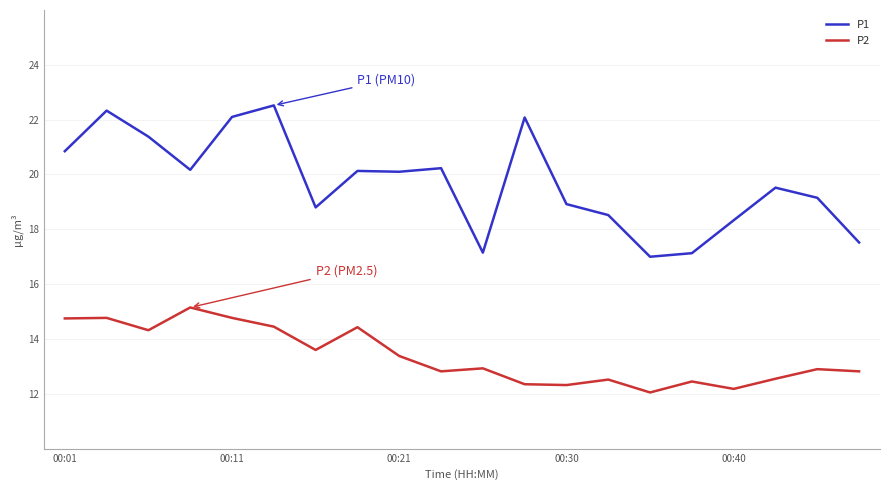

What are all the series names shown in the legend?

P1, P2